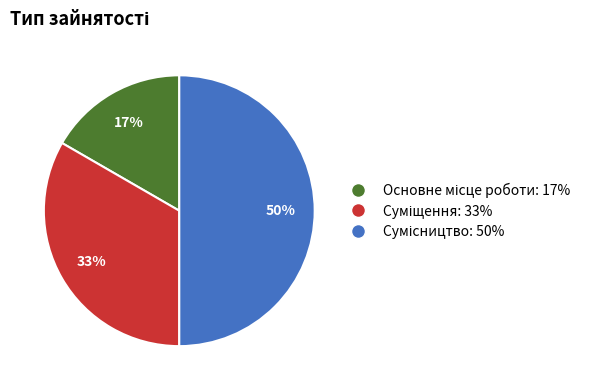

To the nearest percent, what is the average slice percentage?

33%